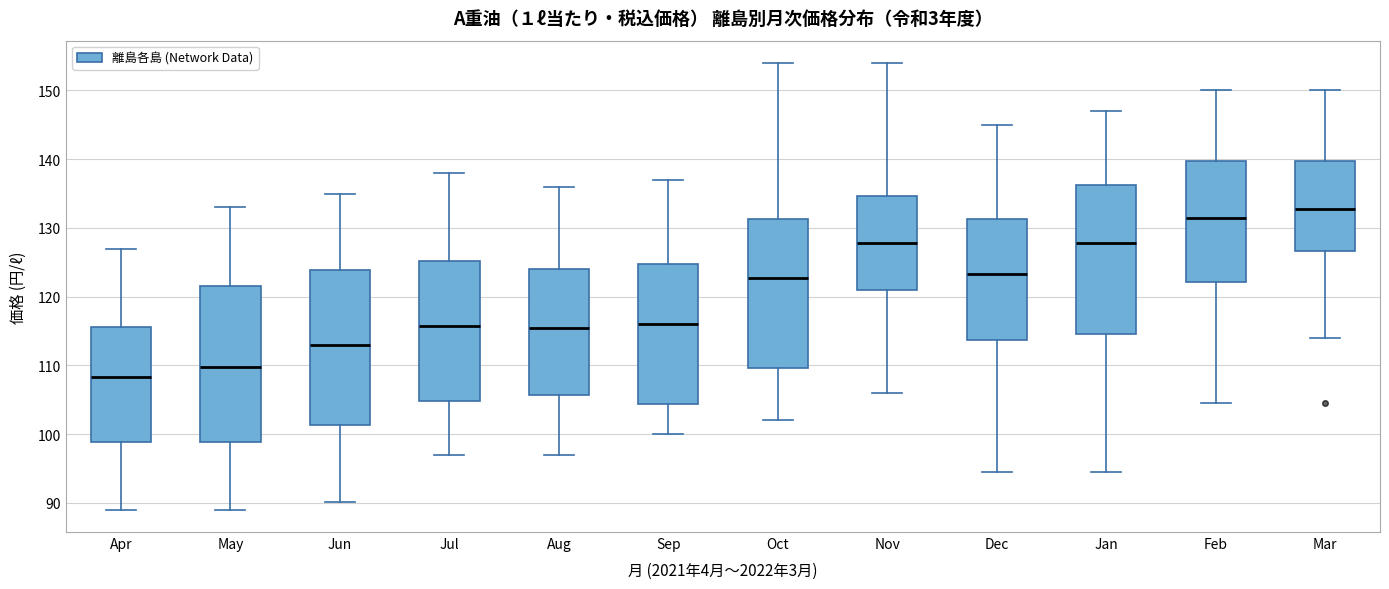

Reading left to right, transcribe this box plot: for each box, give where its median line is, the range the box spans, and where its two whiskers end, as read against the y-axis. The values are not printed on the chart, so give them approximately, as read against the axis.

Apr: median 108, box 99 to 116, whiskers 89 to 127
May: median 110, box 99 to 122, whiskers 89 to 133
Jun: median 113, box 101 to 124, whiskers 90 to 135
Jul: median 116, box 105 to 125, whiskers 97 to 138
Aug: median 115, box 106 to 124, whiskers 97 to 136
Sep: median 116, box 104 to 125, whiskers 100 to 137
Oct: median 123, box 110 to 131, whiskers 102 to 154
Nov: median 128, box 121 to 135, whiskers 106 to 154
Dec: median 123, box 114 to 131, whiskers 95 to 145
Jan: median 128, box 115 to 136, whiskers 95 to 147
Feb: median 132, box 122 to 140, whiskers 105 to 150
Mar: median 133, box 127 to 140, whiskers 114 to 150